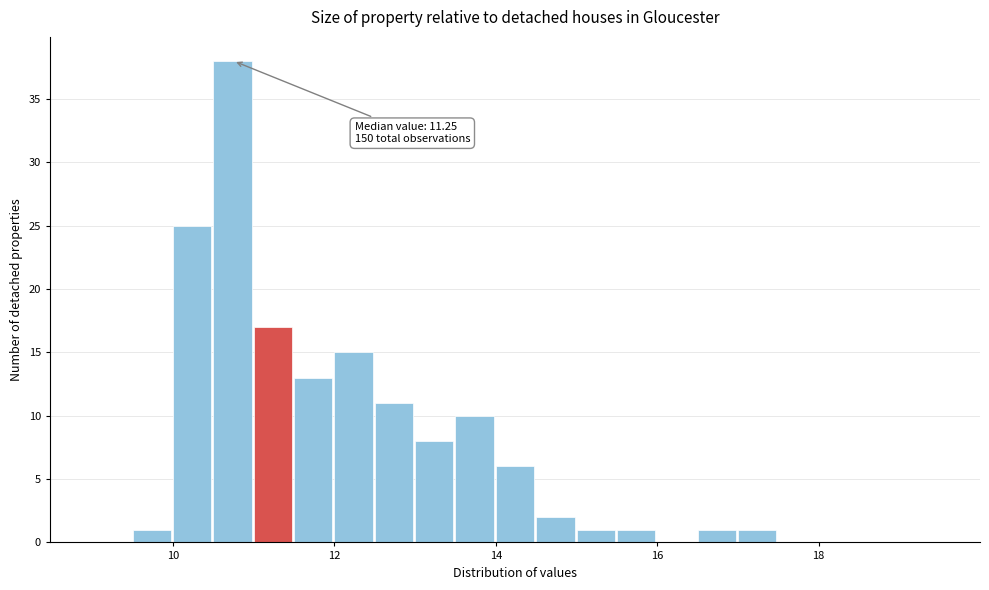

Around what value on the x-axis is the tallest bar? Give the approximate position of its centre, as read against the axis.

10.8